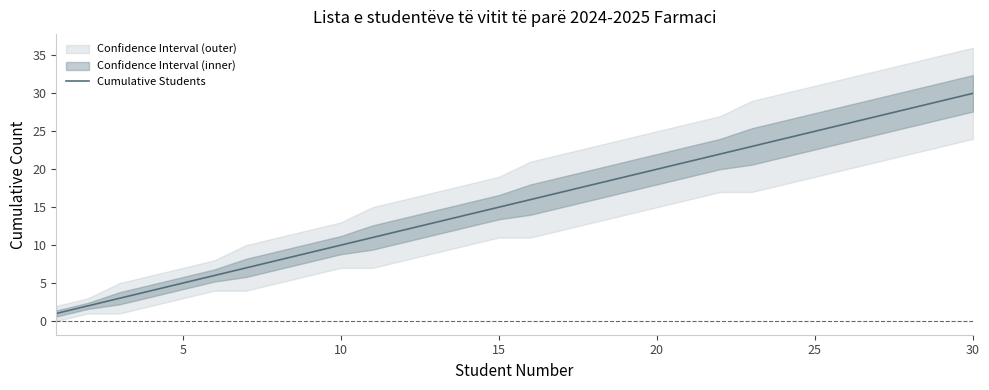

True or false: Cumulative Students has a value of 3 at 10.

False